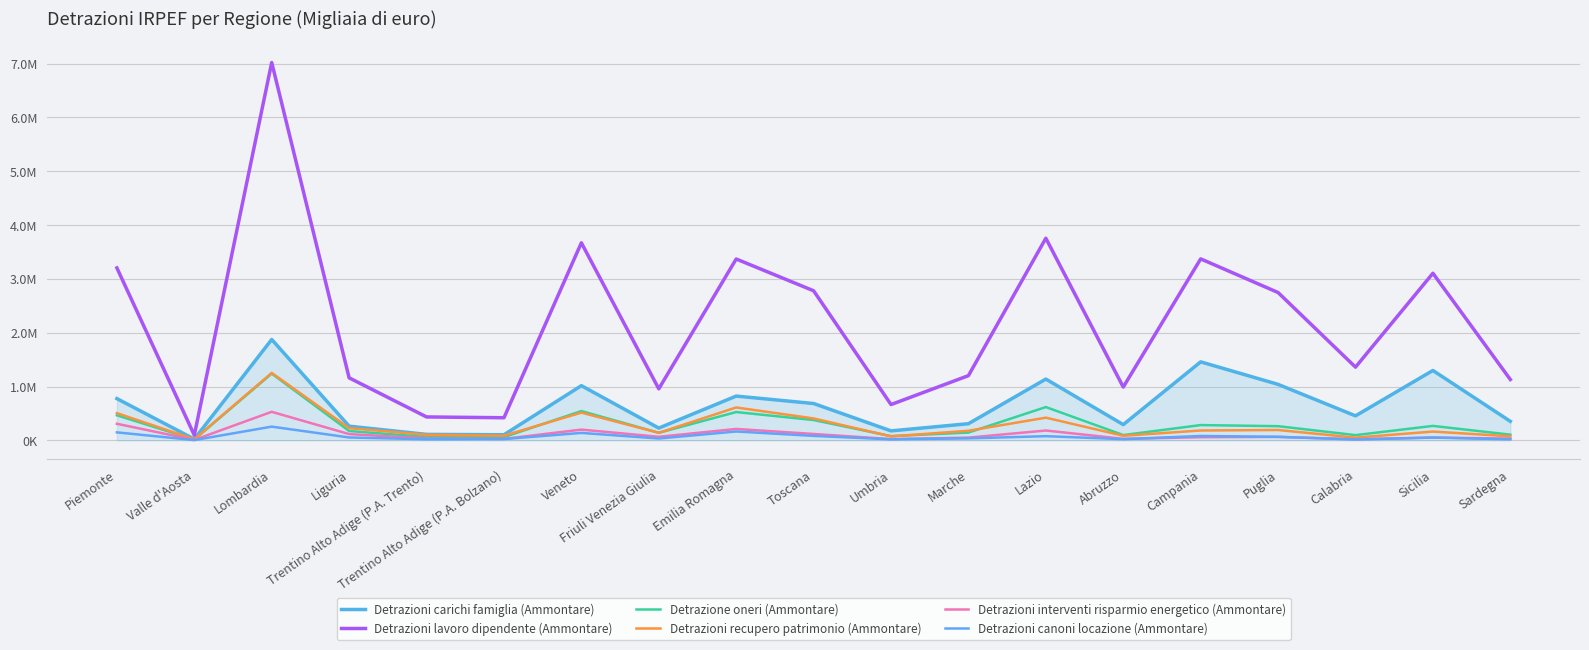

What position from the left is Sicilia?

18